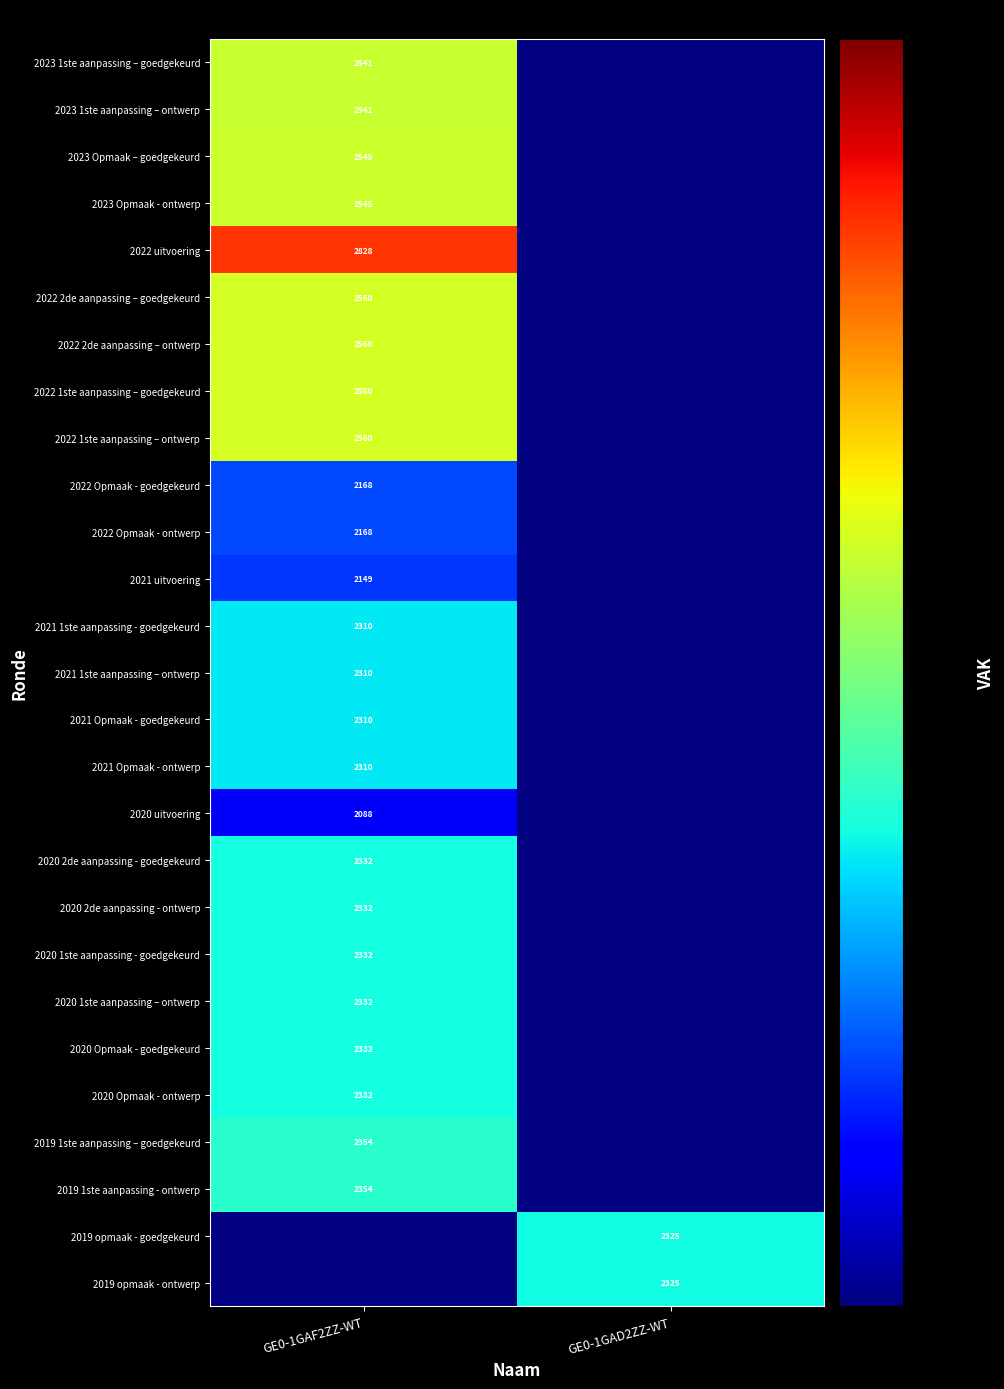

The value of 2020 Opmaak - goedgekeurd at GE0-1GAF2ZZ-WT is 3059. True or false?

False